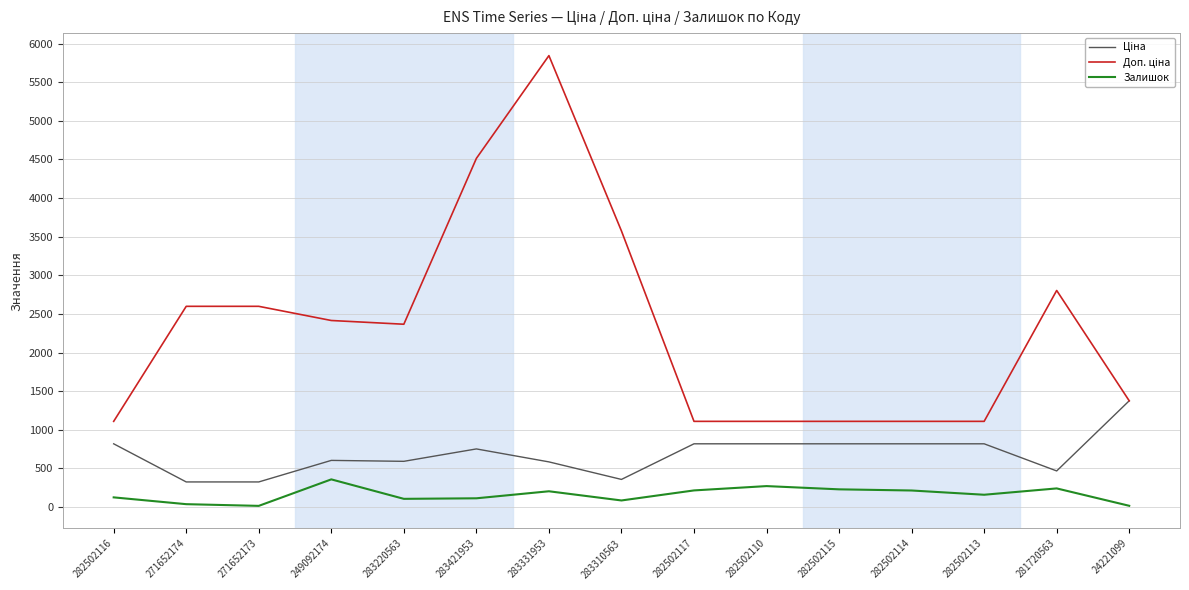

What is the total value across all series at 282502113?

2086.7